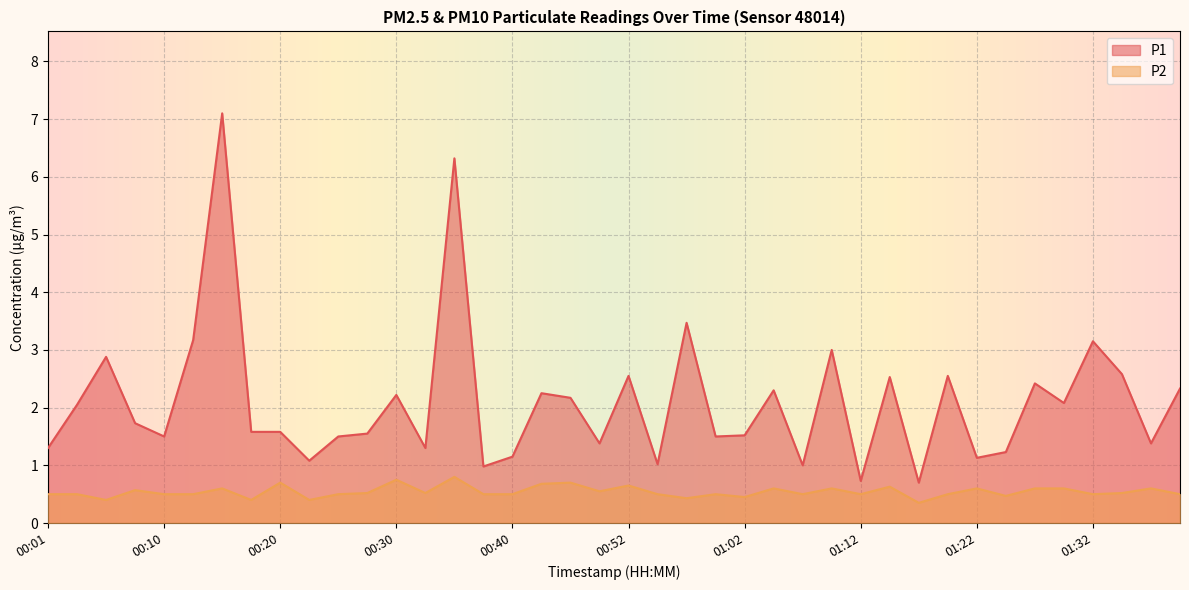

What is the spread (max minus min) of values at 00:25?

1.0